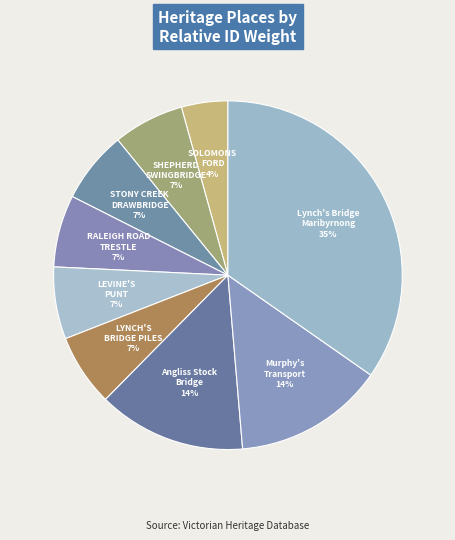

Is the sum of STONY CREEK DRAWBRIDGE and Lynch's Bridge Maribyrnong greater than half?

No